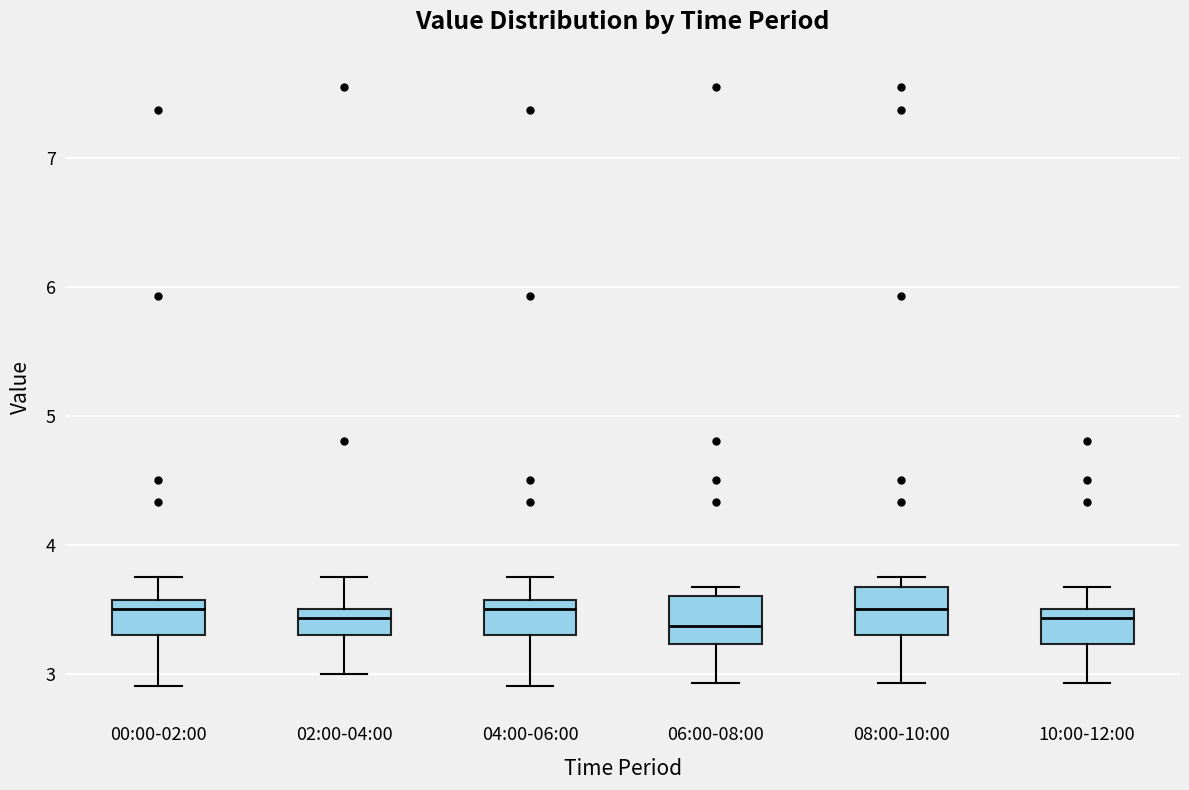

Where is the lower edge of the box for 06:00-08:00 on the y-axis? The values are not printed on the chart, so give them approximately, as read against the axis.

3.2